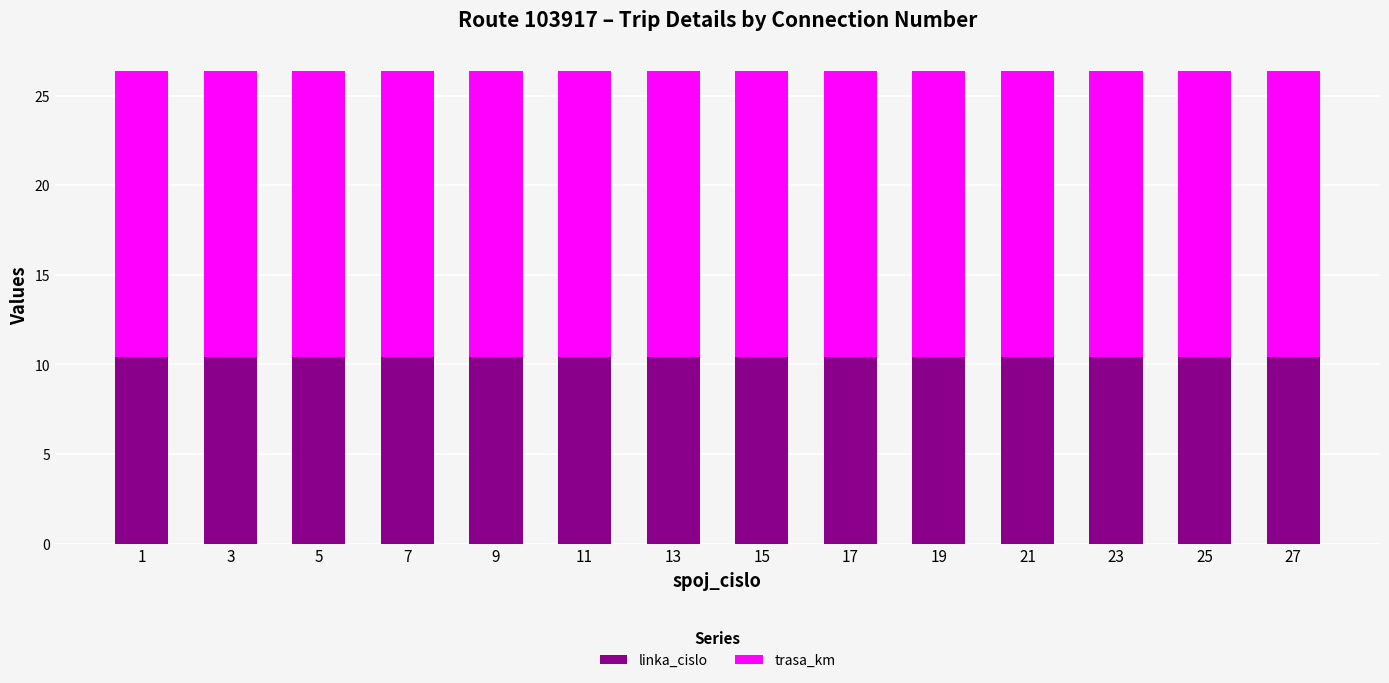

True or false: linka_cislo has a value of 10.4 at 3.

True